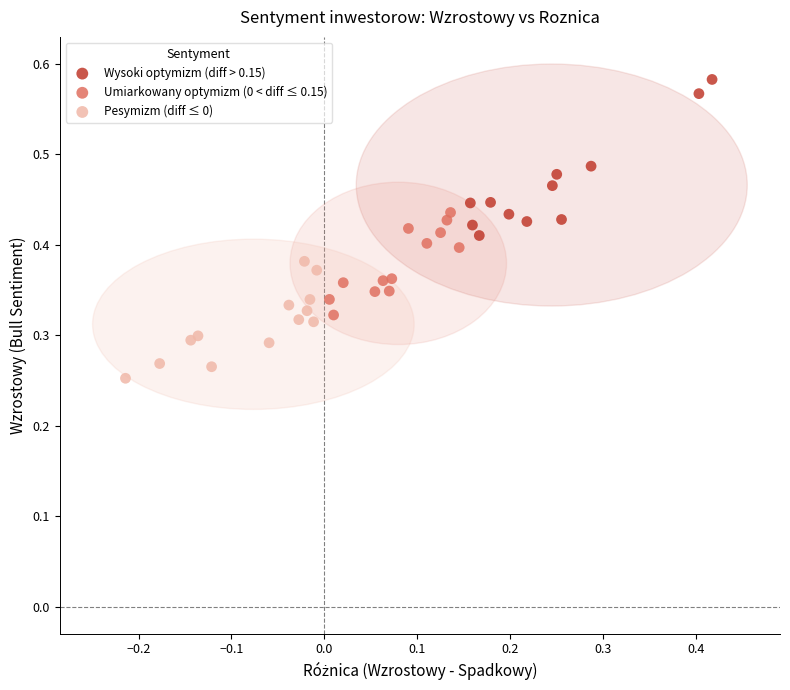

Which series reaches the maximum Y coordinate?

Wysoki optymizm (diff > 0.15)